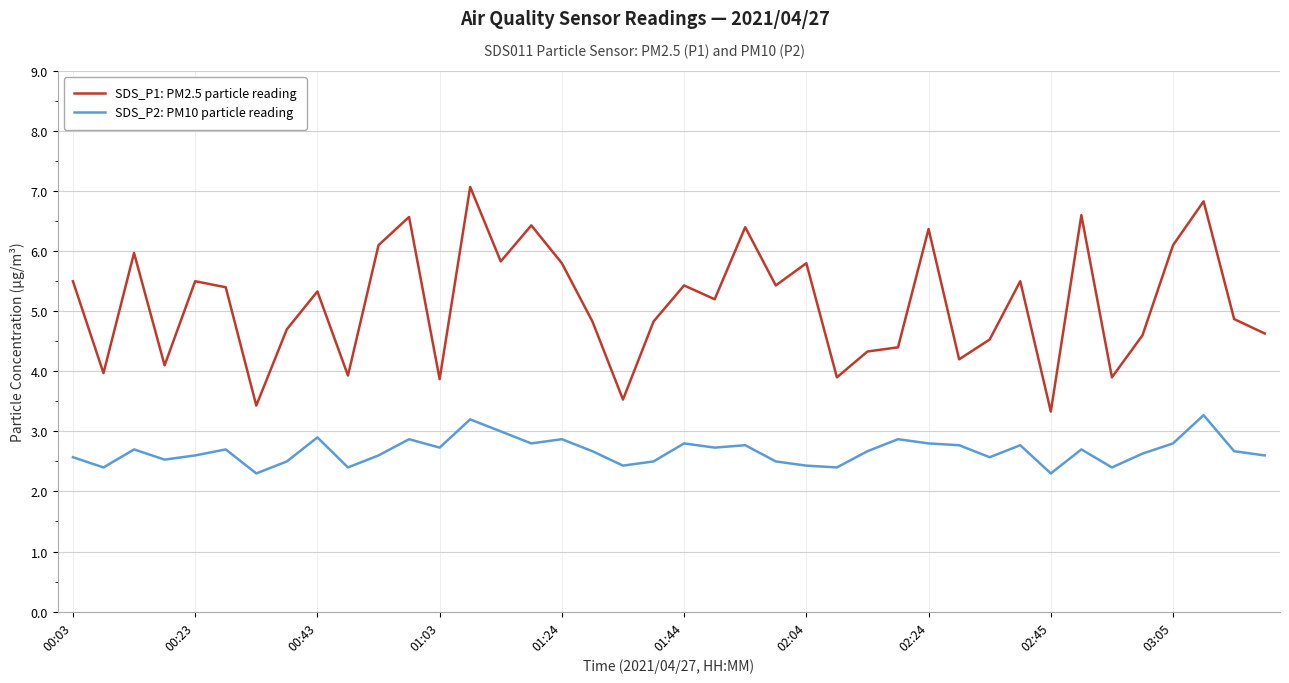

What is the average value of the SDS_P2: PM10 particle reading series?

2.7